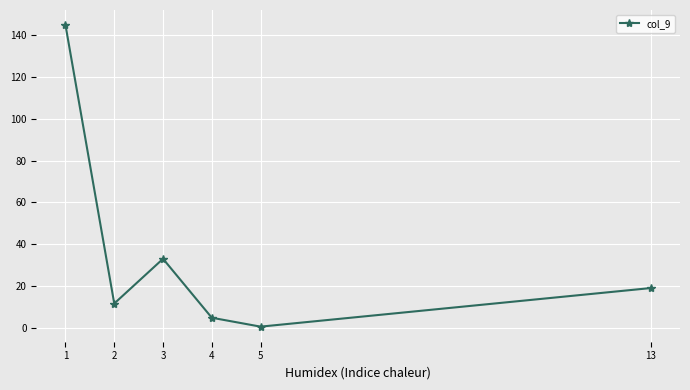

How many lines are shown in the chart?

1